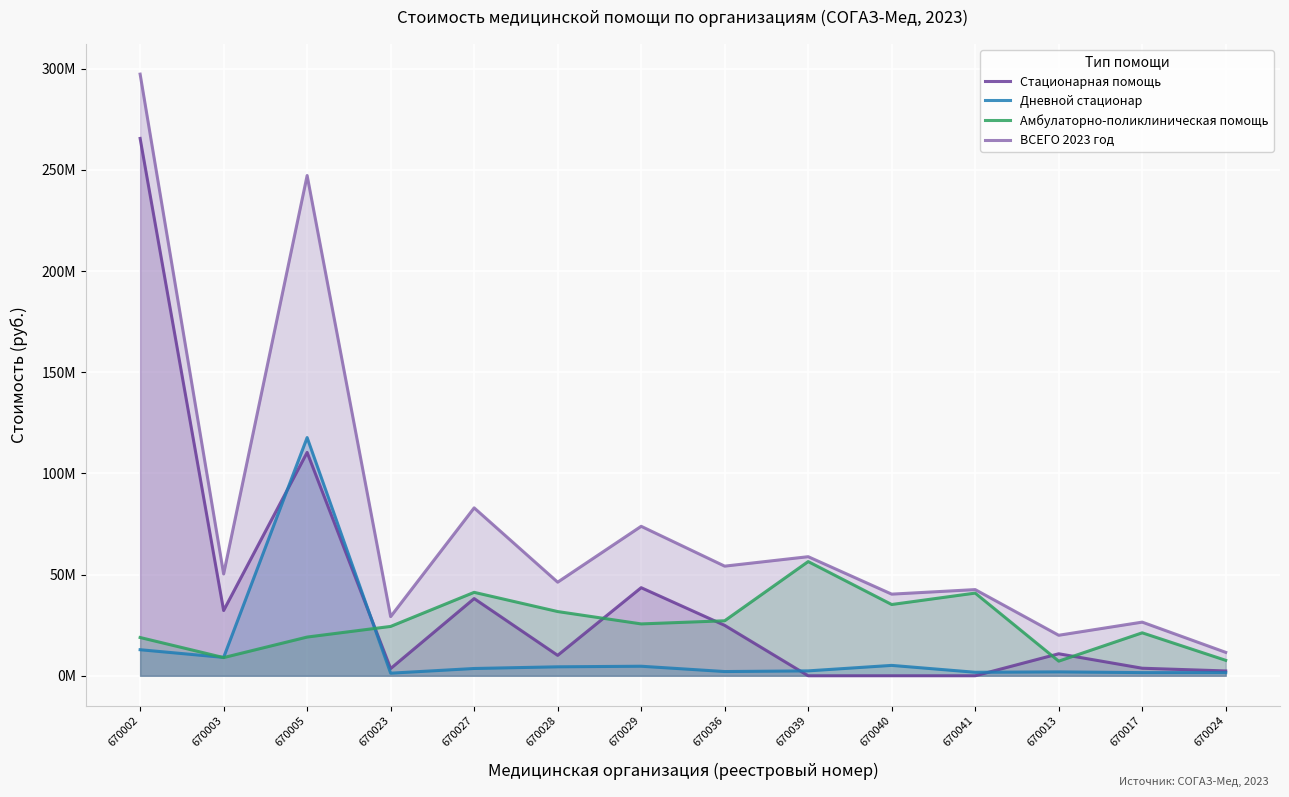

Read the Дневной стационар value at 670036.

2085344.0